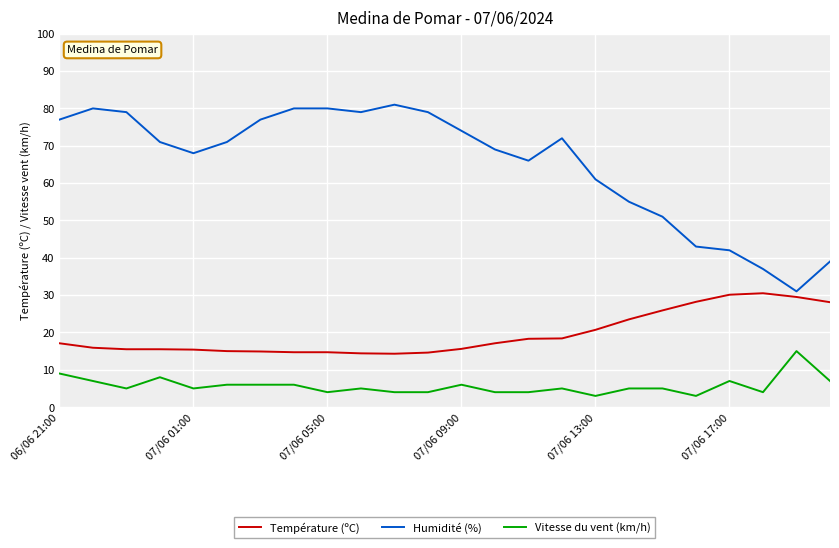

What is the smallest value displayed?

3.0